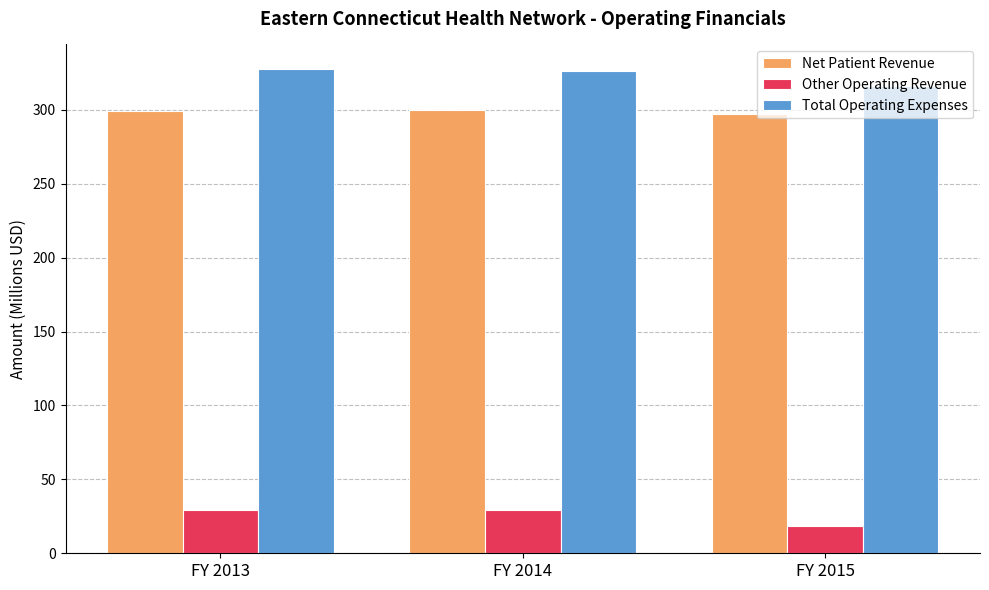

True or false: Other Operating Revenue has a value of 18.4 at FY 2015.

True